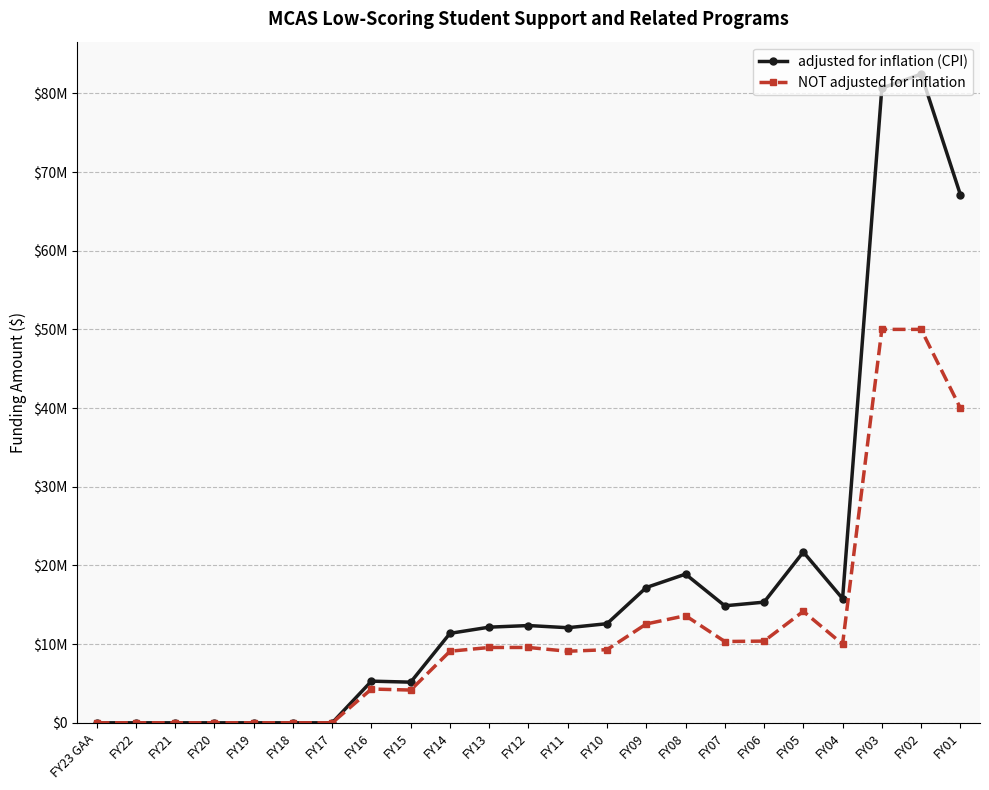

Does the chart have visible grid lines?

Yes